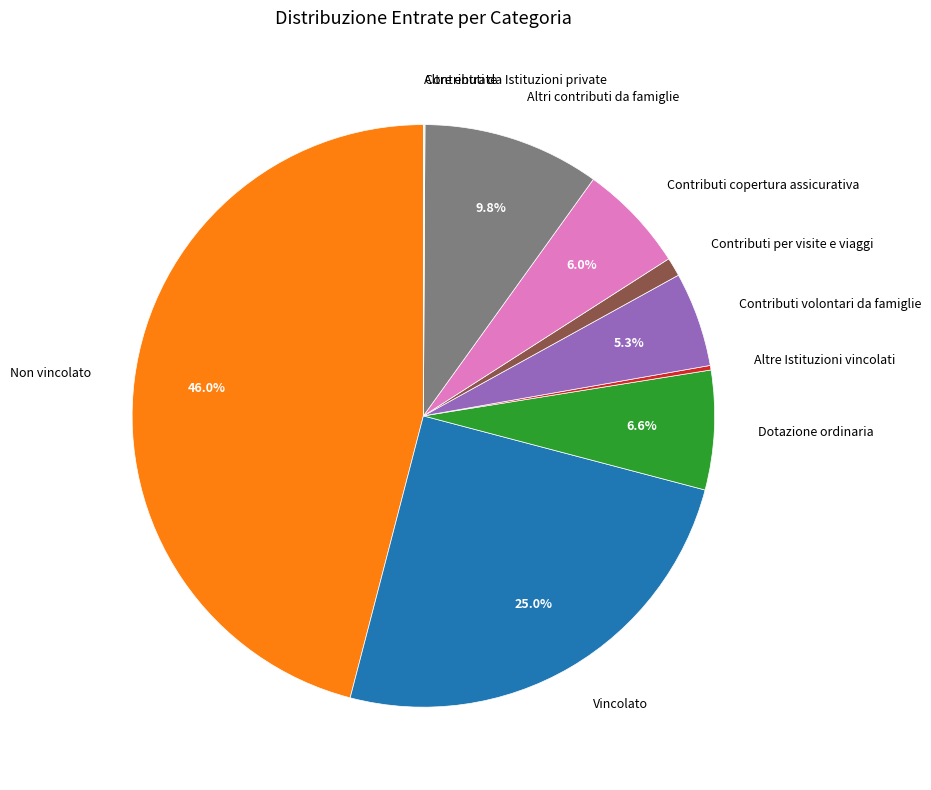

Is there any slice that represents more than half of the pie?

No